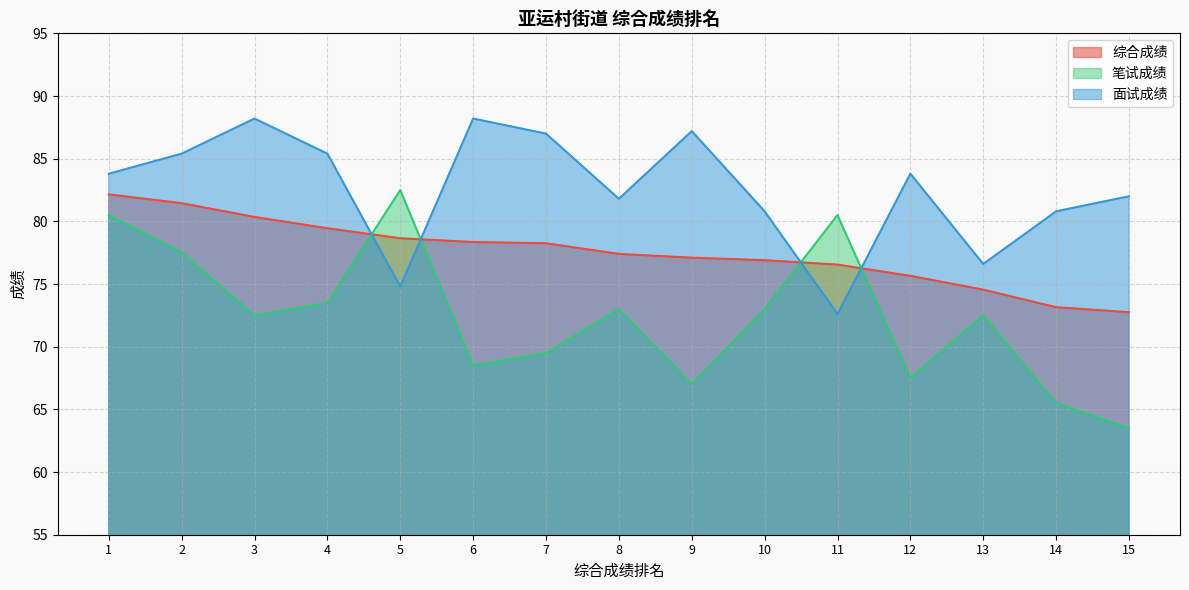

Reading right to left, transcribe all the data shown in this chart.

综合成绩: 15=72.8	14=73.2	13=74.5	12=75.7	11=76.5	10=76.9	9=77.1	8=77.4	7=78.2	6=78.3	5=78.7	4=79.5	3=80.3	2=81.5	1=82.2
笔试成绩: 15=63.5	14=65.5	13=72.5	12=67.5	11=80.5	10=73.0	9=67.0	8=73.0	7=69.5	6=68.5	5=82.5	4=73.5	3=72.5	2=77.5	1=80.5
面试成绩: 15=82.0	14=80.8	13=76.6	12=83.8	11=72.6	10=80.8	9=87.2	8=81.8	7=87.0	6=88.2	5=74.8	4=85.4	3=88.2	2=85.4	1=83.8